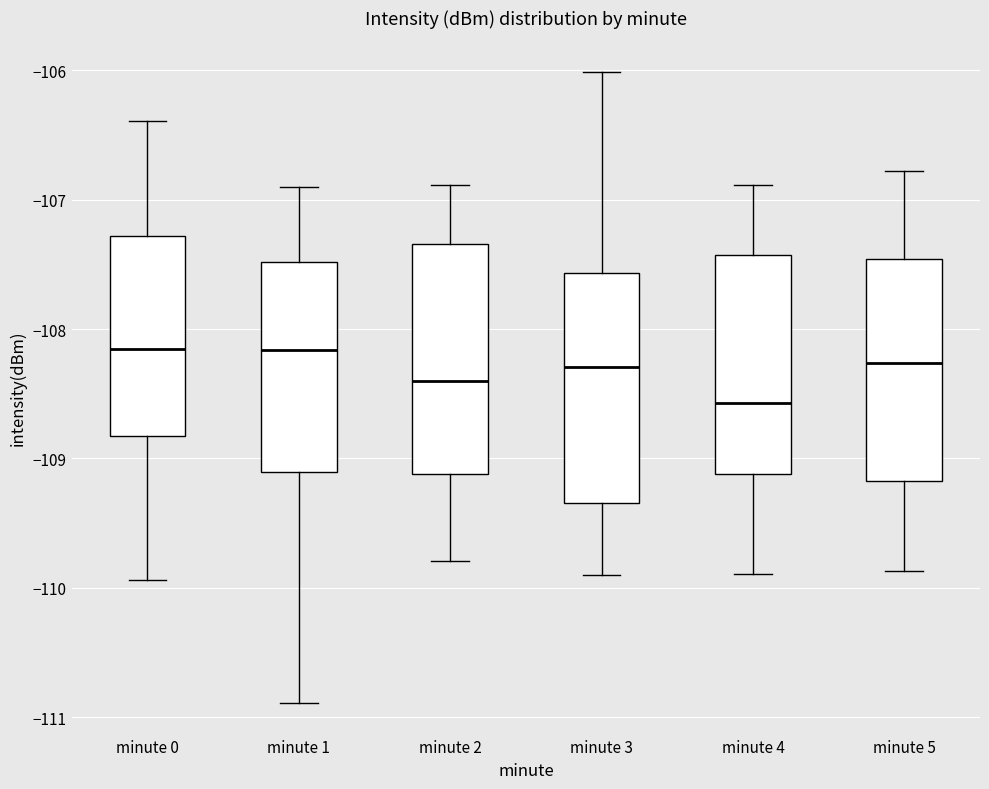

Reading left to right, transcribe this box plot: for each box, give where its median line is, the range the box spans, and where its two whiskers end, as read against the y-axis. The values are not printed on the chart, so give them approximately, as read against the axis.

minute 0: median -108.2, box -108.8 to -107.3, whiskers -109.9 to -106.4
minute 1: median -108.2, box -109.1 to -107.5, whiskers -110.9 to -106.9
minute 2: median -108.4, box -109.1 to -107.3, whiskers -109.8 to -106.9
minute 3: median -108.3, box -109.3 to -107.6, whiskers -109.9 to -106.0
minute 4: median -108.6, box -109.1 to -107.4, whiskers -109.9 to -106.9
minute 5: median -108.3, box -109.2 to -107.5, whiskers -109.9 to -106.8